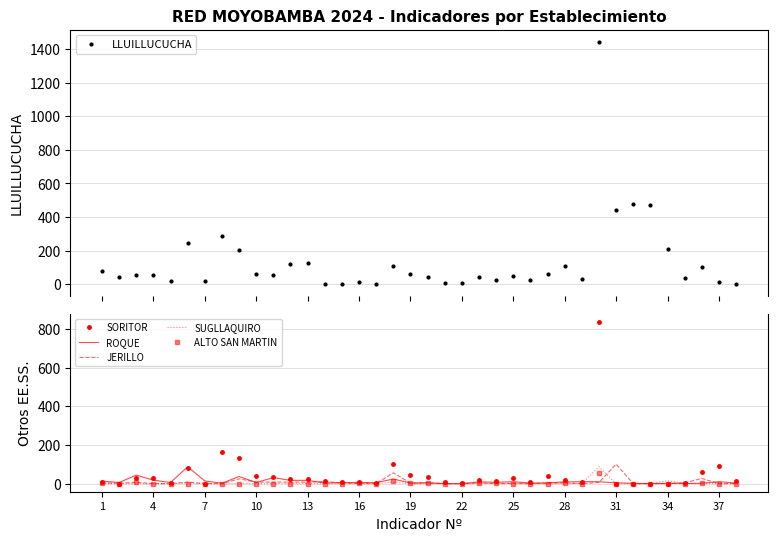

The value of SORITOR at 10 is 37. True or false?

True